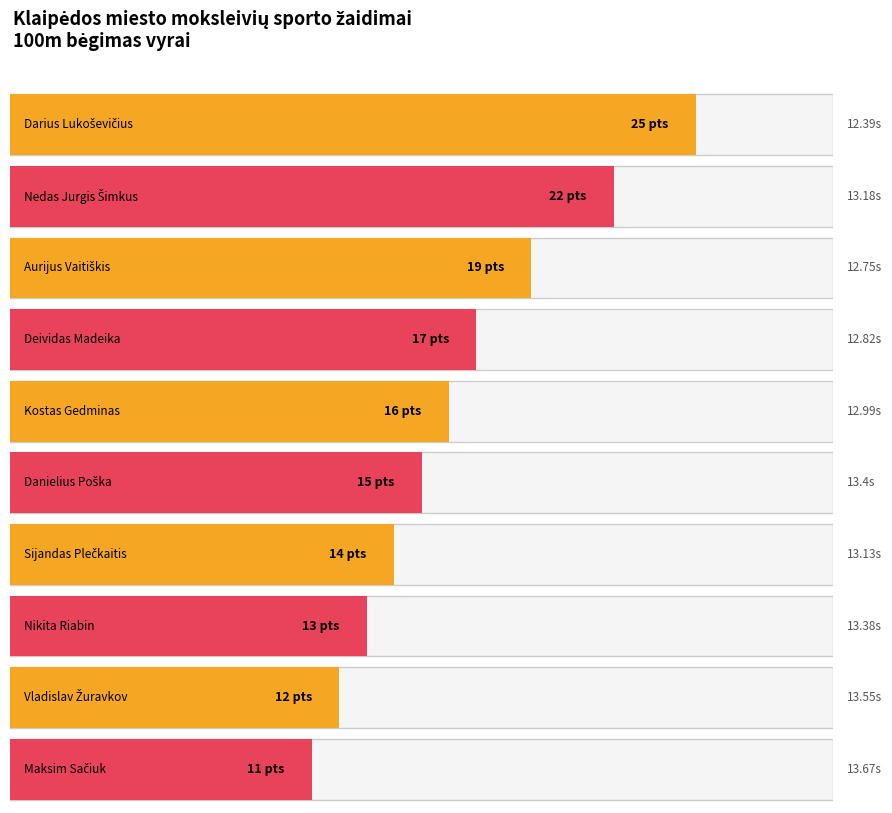

What is the difference between the values at Sijandas Plečkaitis and Nedas Jurgis Šimkus?

8